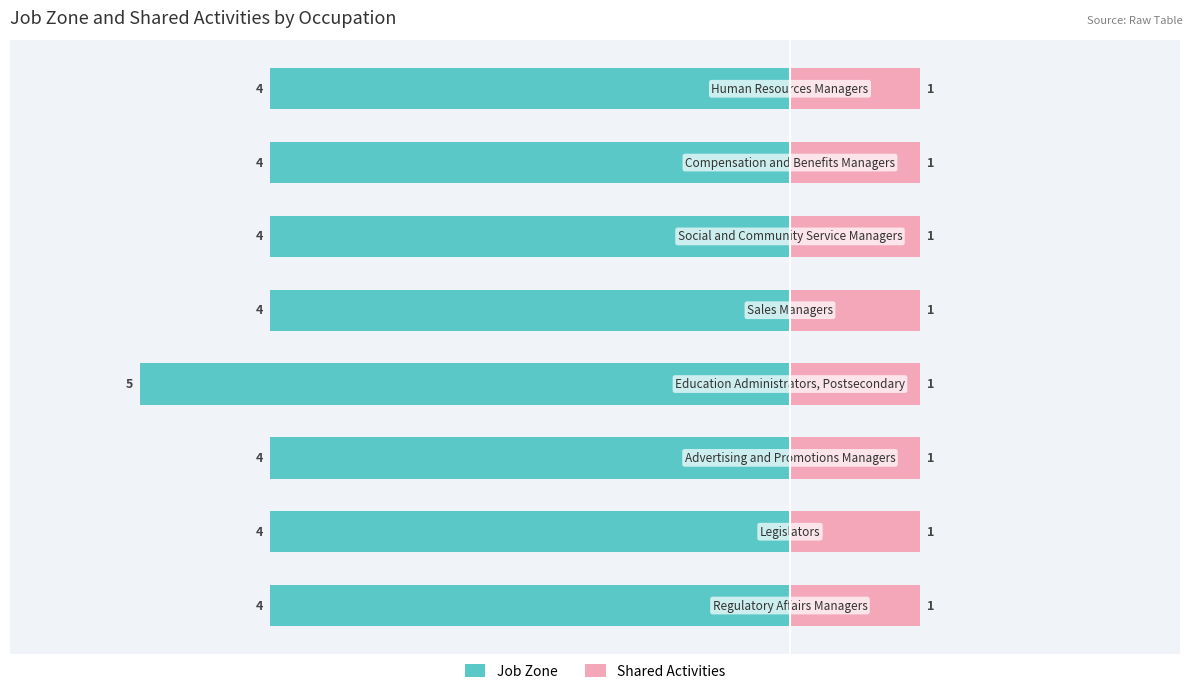

What are all the series names shown in the legend?

Job Zone, Shared Activities